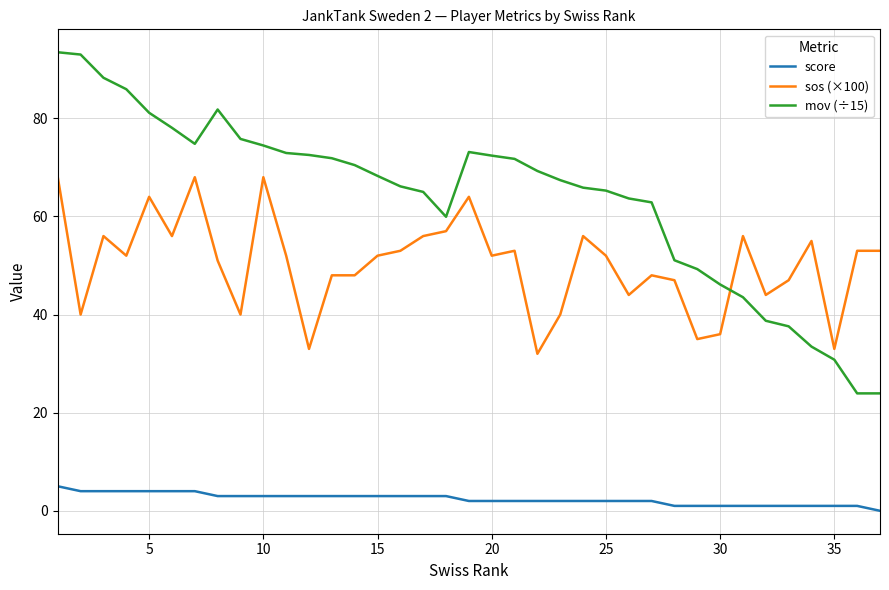

List the series in order of their overall mean, lowest first.

score, sos (×100), mov (÷15)